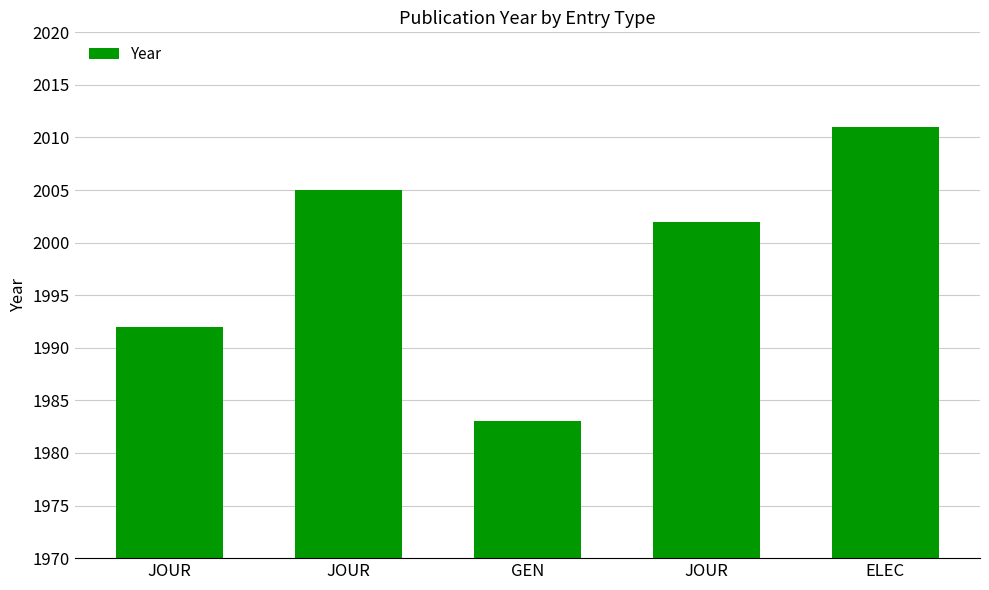

Does the chart contain stacked bars?

No